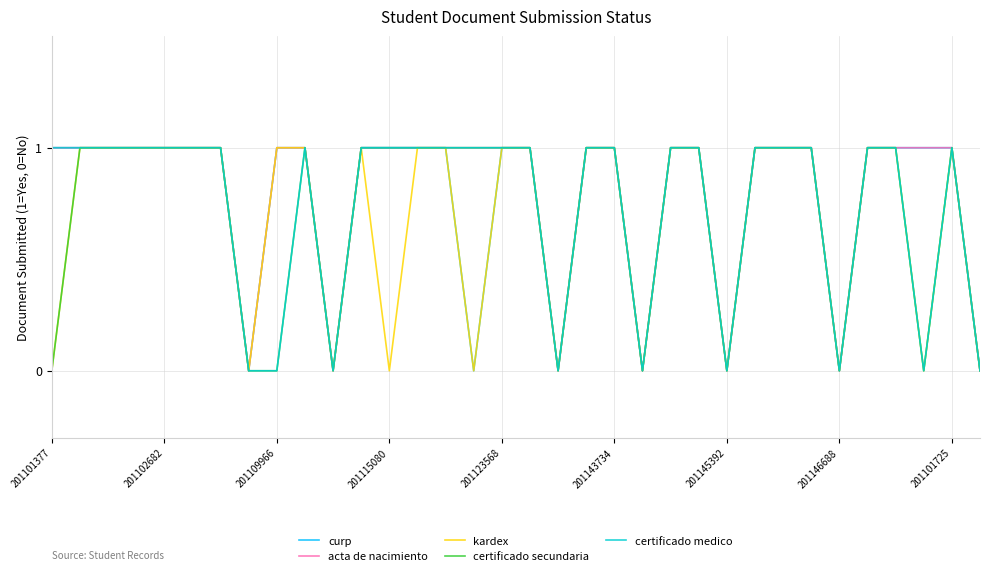

Reading left to right, what are all the values shown in this chart?

curp: 1	1	1	1	1	1	1	0	1	1	0	1	1	1	1	0	1	1	0	1	1	0	1	1	0	1	1	1	0	1	1	1	1	0
acta de nacimiento: 1	1	1	1	1	1	1	0	1	1	0	1	1	1	1	1	1	1	0	1	1	0	1	1	0	1	1	1	0	1	1	1	1	0
kardex: 0	1	1	1	1	1	1	0	1	1	0	1	0	1	1	0	1	1	0	1	1	0	1	1	0	1	1	1	0	1	1	0	1	0
certificado secundaria: 0	1	1	1	1	1	1	0	0	1	0	1	1	1	1	1	1	1	0	1	1	0	1	1	0	1	1	1	0	1	1	0	1	0
certificado medico: 1	1	1	1	1	1	1	0	0	1	0	1	1	1	1	1	1	1	0	1	1	0	1	1	0	1	1	1	0	1	1	0	1	0